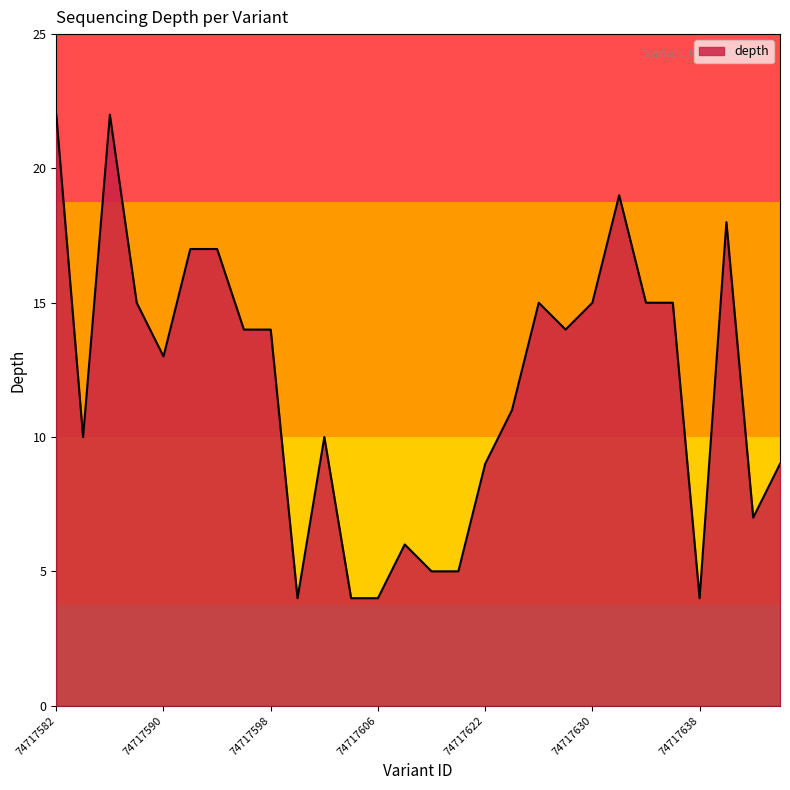

What is the maximum value shown in the chart?

22